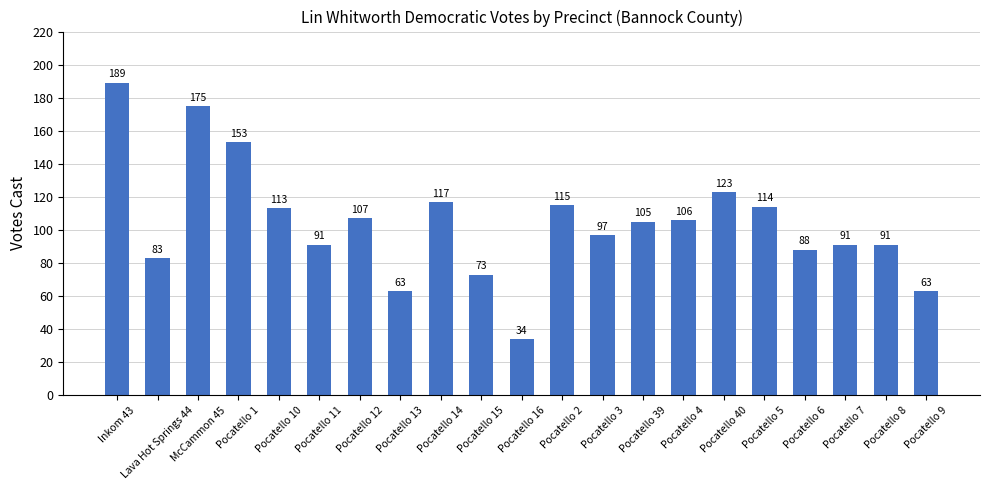

Reading left to right, extract all data points from this chart.

Inkom 43=189	Lava Hot Springs 44=83	McCammon 45=175	Pocatello 1=153	Pocatello 10=113	Pocatello 11=91	Pocatello 12=107	Pocatello 13=63	Pocatello 14=117	Pocatello 15=73	Pocatello 16=34	Pocatello 2=115	Pocatello 3=97	Pocatello 39=105	Pocatello 4=106	Pocatello 40=123	Pocatello 5=114	Pocatello 6=88	Pocatello 7=91	Pocatello 8=91	Pocatello 9=63